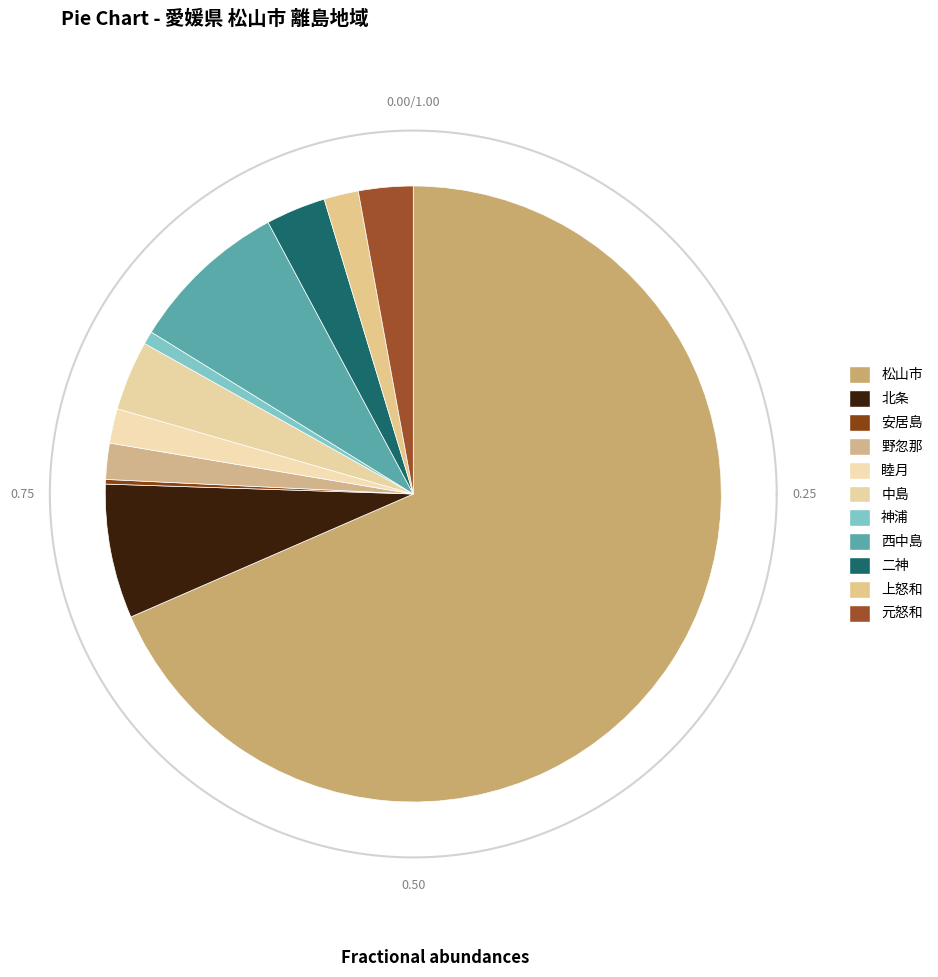

What is the smallest slice in the pie chart?

安居島